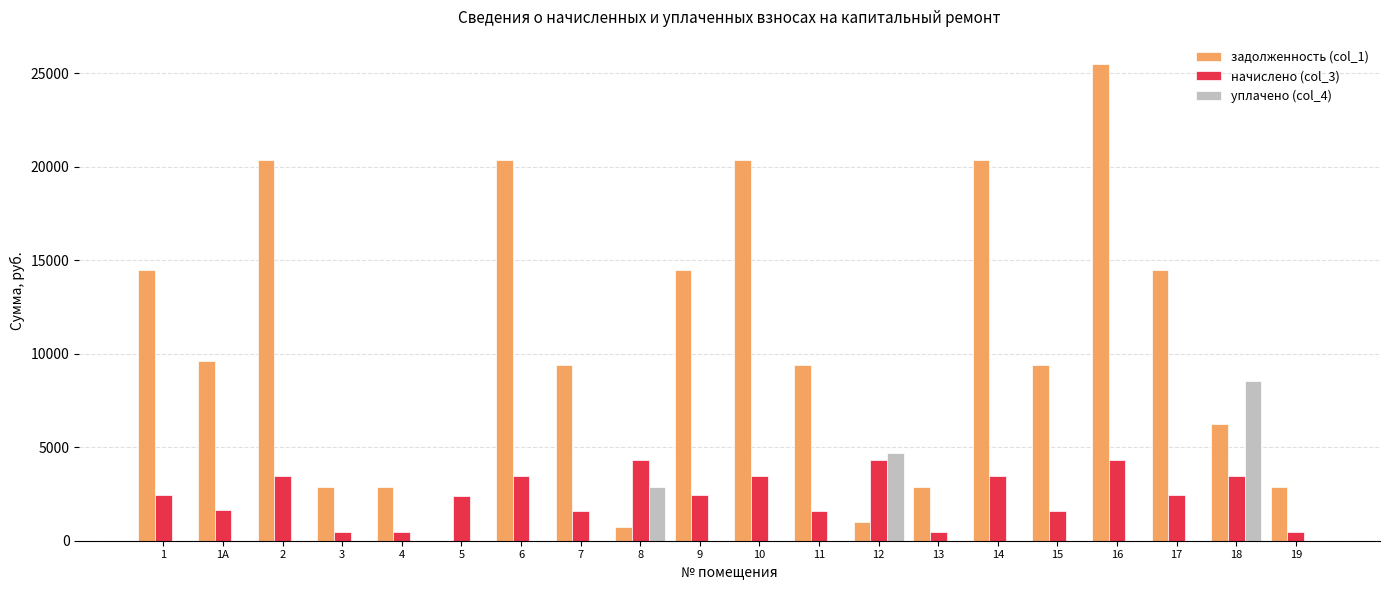

What is the maximum value shown in the chart?

25526.4